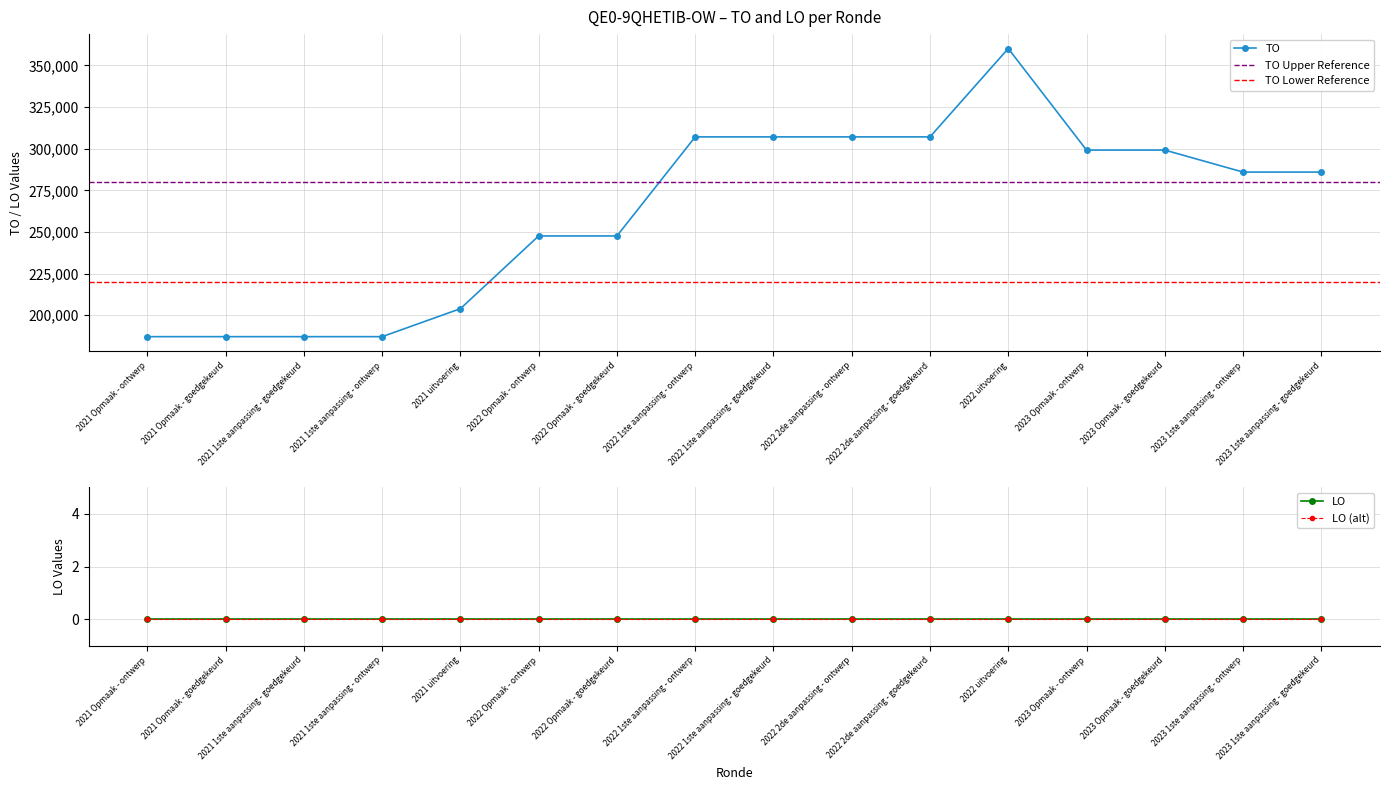

Reading left to right, what are all the values shown in this chart?

2021 Opmaak - ontwerp=187143	2021 Opmaak - goedgekeurd=187143	2021 1ste aanpassing - goedgekeurd=187143	2021 1ste aanpassing - ontwerp=187143	2021 uitvoering=203941	2022 Opmaak - ontwerp=247627	2022 Opmaak - goedgekeurd=247627	2022 1ste aanpassing - ontwerp=307104	2022 1ste aanpassing - goedgekeurd=307104	2022 2de aanpassing - ontwerp=307104	2022 2de aanpassing - goedgekeurd=307104	2022 uitvoering=360173	2023 Opmaak - ontwerp=299184	2023 Opmaak - goedgekeurd=299184	2023 1ste aanpassing - ontwerp=285976	2023 1ste aanpassing - goedgekeurd=285976